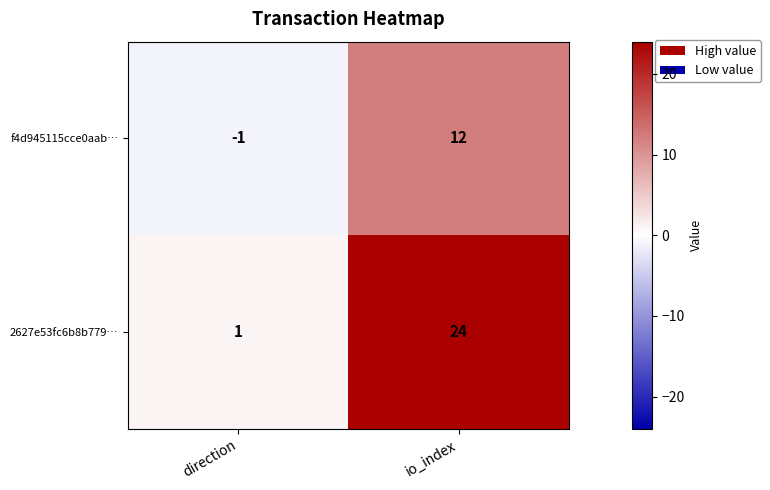

Where is 2627e53fc6b8b779… nearest to the value 12?

direction